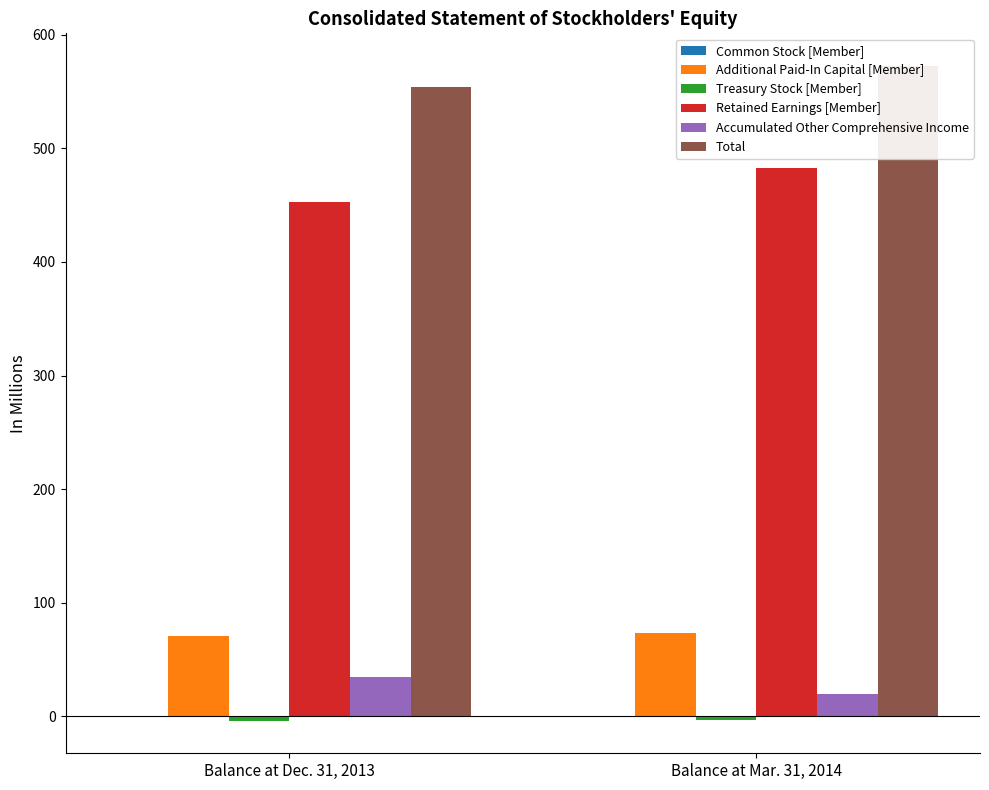

True or false: Treasury Stock [Member] has a value of -1.7 at Balance at Dec. 31, 2013.

False